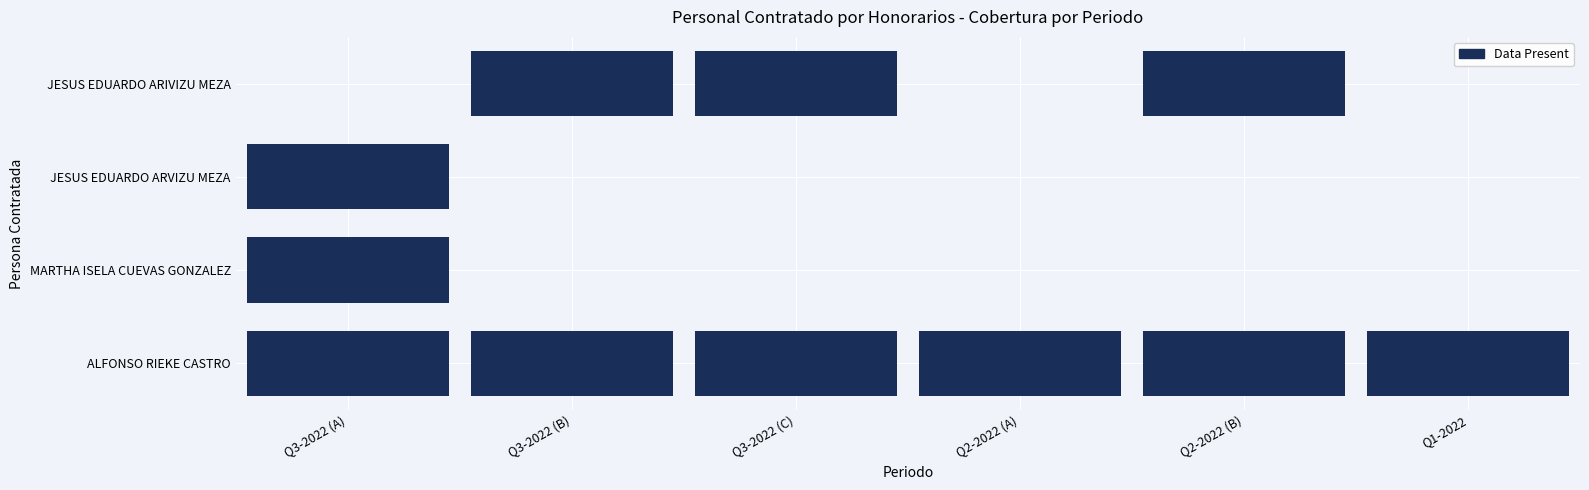

What is the greatest value displayed?

1